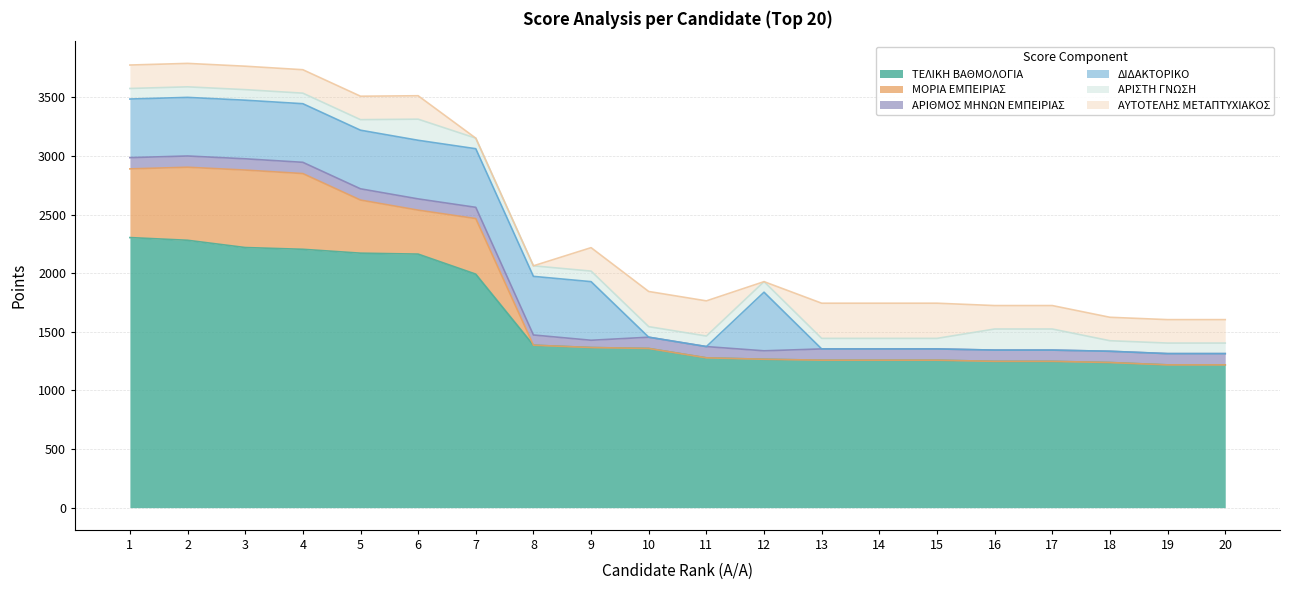

True or false: ΑΡΙΘΜΟΣ ΜΗΝΩΝ ΕΜΠΕΙΡΙΑΣ and ΑΡΙΣΤΗ ΓΝΩΣΗ cross at least once.

True